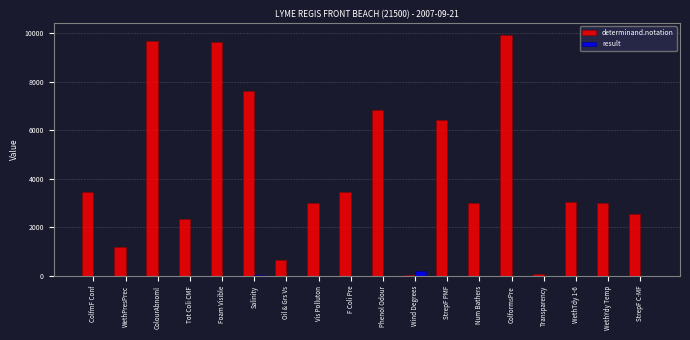

Between WethPresPrec and WethTdy 1-6, which series saw the biggest shift?

determinand.notation